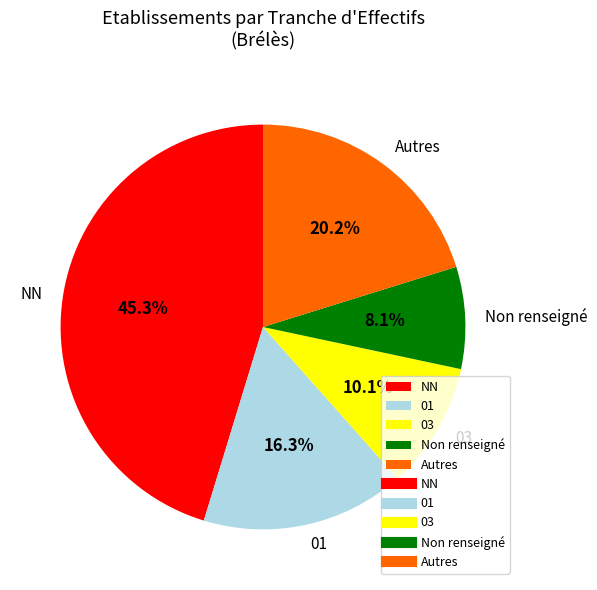

Rank the categories by value from lowest to highest.

Non renseigné, 03, 01, Autres, NN